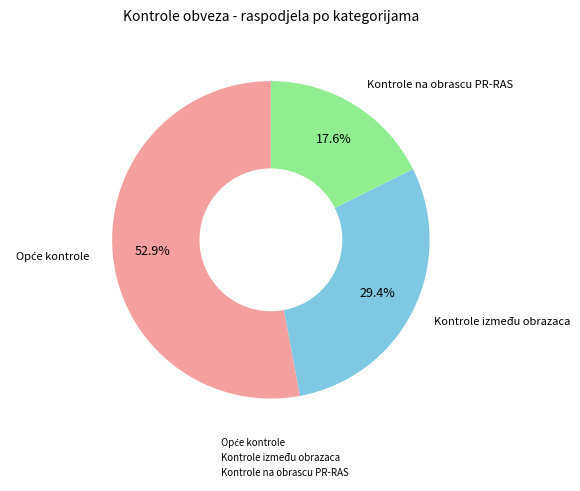

What portion of the pie excludes Kontrole na obrascu PR-RAS?

82.4%